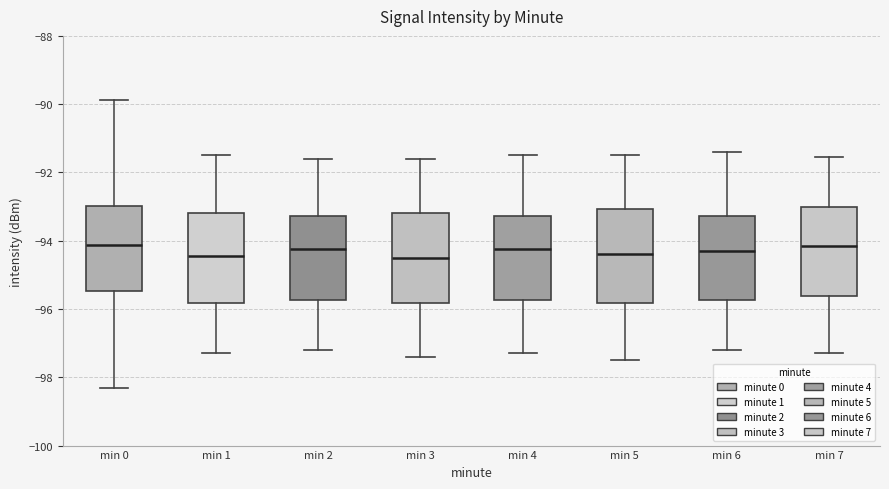

Where does the lower whisker of the box for min 3 end on the y-axis? The values are not printed on the chart, so give them approximately, as read against the axis.

-97.4